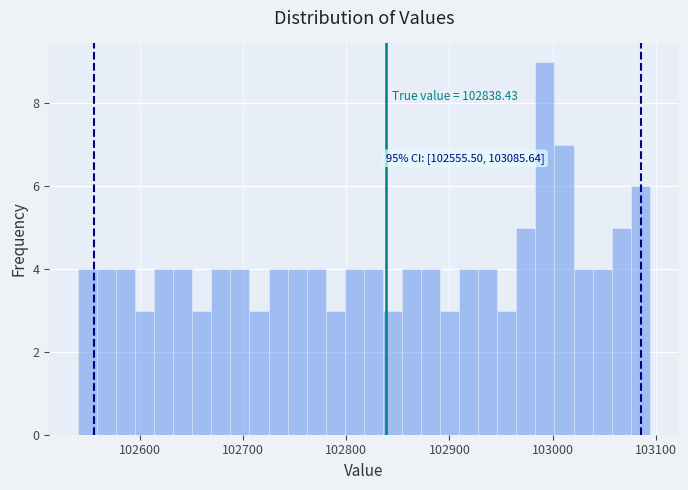

Read against the x-axis, roughly where is the centre of the tallest bar?

102990